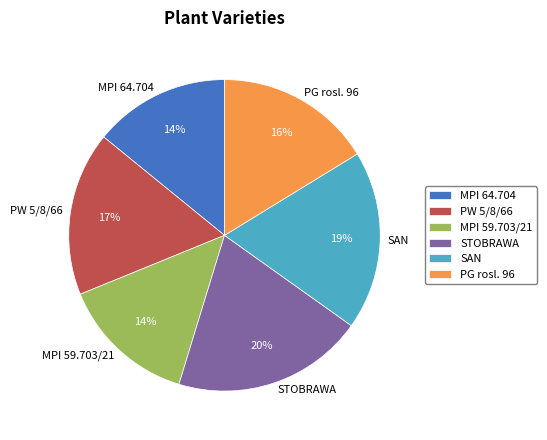

Between PG rosl. 96 and MPI 59.703/21, which is larger?

PG rosl. 96